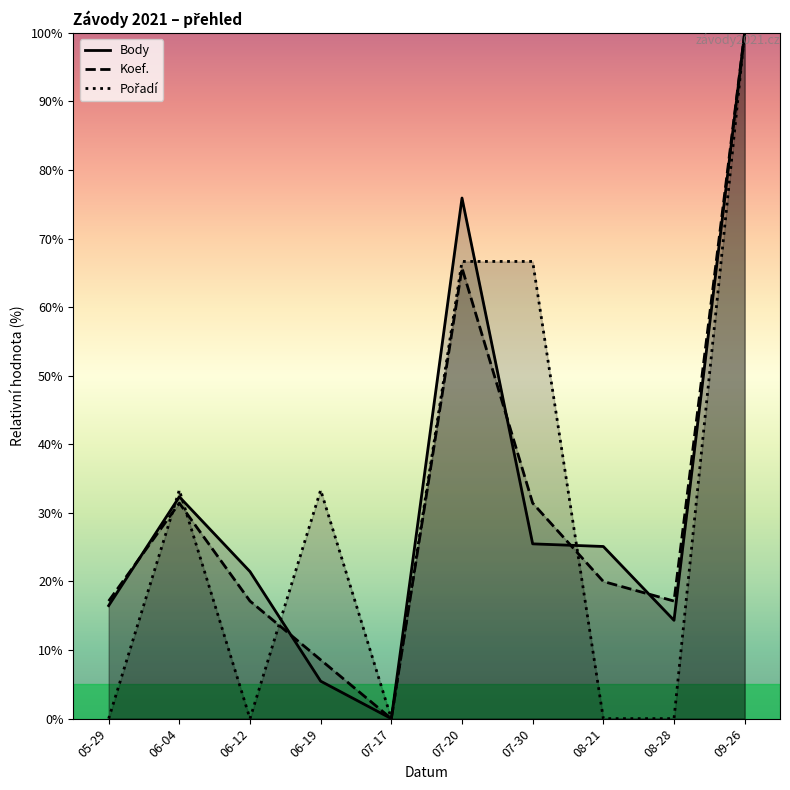

How many values in the Koef. series exceed 20?

4